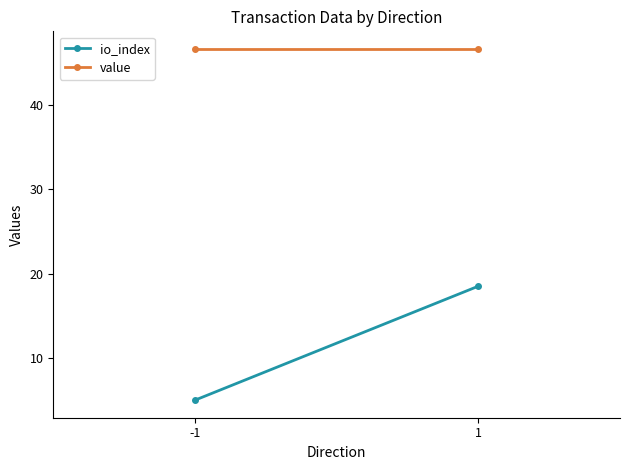

Which label corresponds to the largest value in the chart?

-1